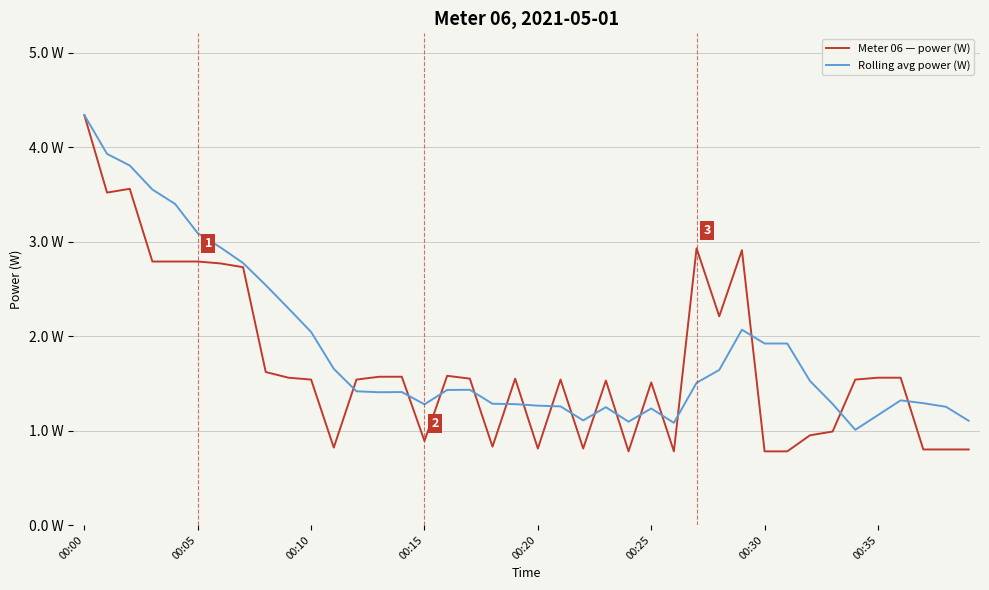

At which category is the sum across all series the highest?

00:00